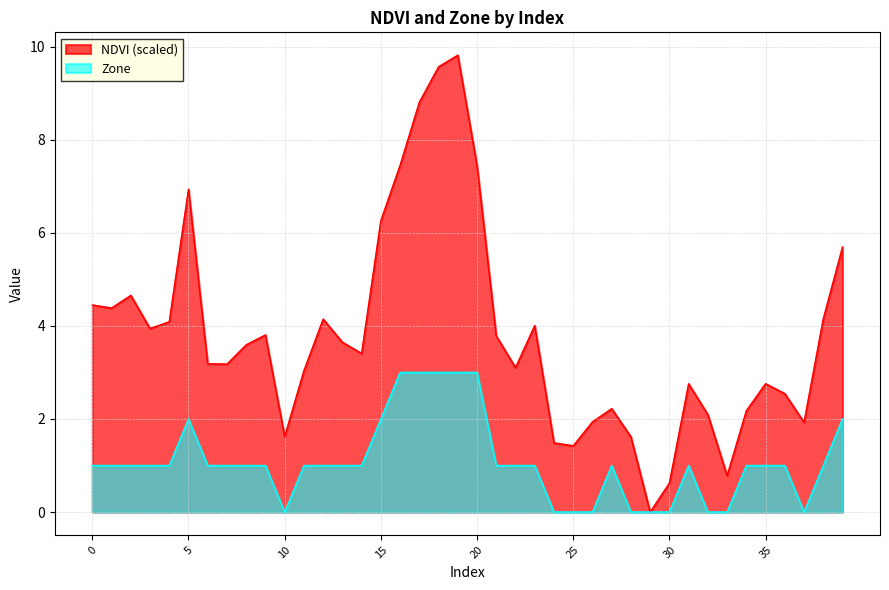

At which category does NDVI reach its first local valley?

1